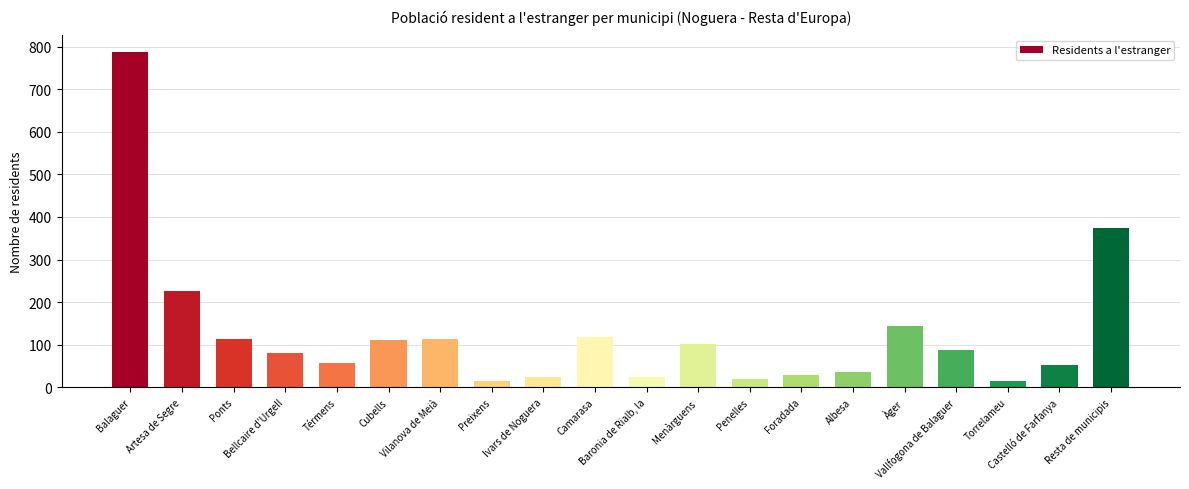

At which category does the chart reach its peak across all series?

Balaguer